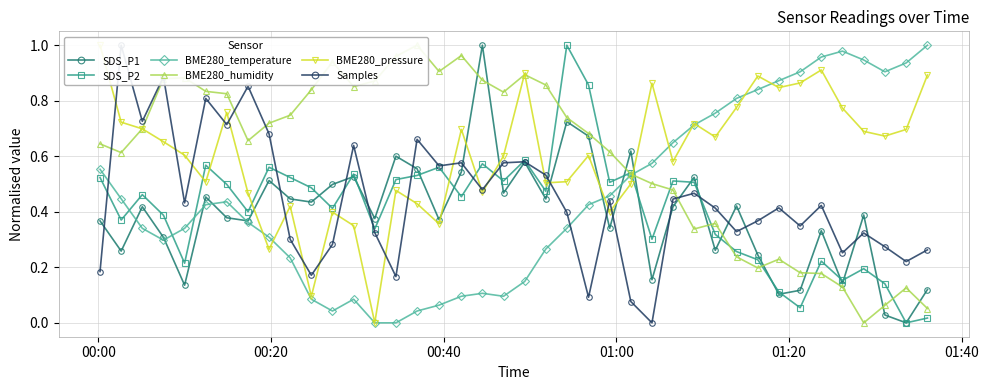

At how many categories does at least one series exceed 0?

40